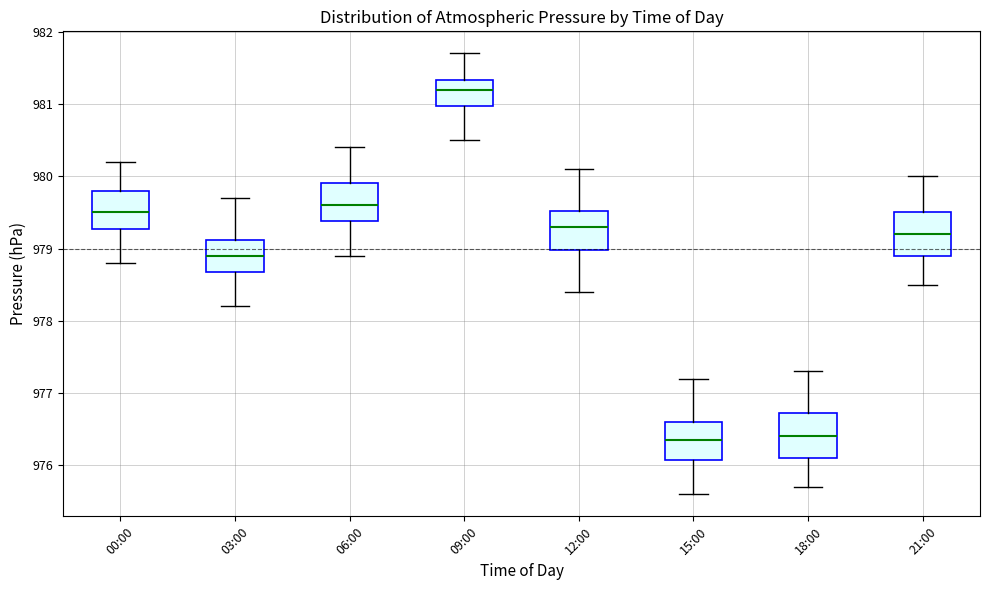

Reading left to right, transcribe this box plot: for each box, give where its median line is, the range the box spans, and where its two whiskers end, as read against the y-axis. The values are not printed on the chart, so give them approximately, as read against the axis.

00:00: median 979.5, box 979.3 to 979.8, whiskers 978.8 to 980.2
03:00: median 978.9, box 978.7 to 979.1, whiskers 978.2 to 979.7
06:00: median 979.6, box 979.4 to 979.9, whiskers 978.9 to 980.4
09:00: median 981.2, box 981.0 to 981.3, whiskers 980.5 to 981.7
12:00: median 979.3, box 979.0 to 979.5, whiskers 978.4 to 980.1
15:00: median 976.4, box 976.1 to 976.6, whiskers 975.6 to 977.2
18:00: median 976.4, box 976.1 to 976.7, whiskers 975.7 to 977.3
21:00: median 979.2, box 978.9 to 979.5, whiskers 978.5 to 980.0